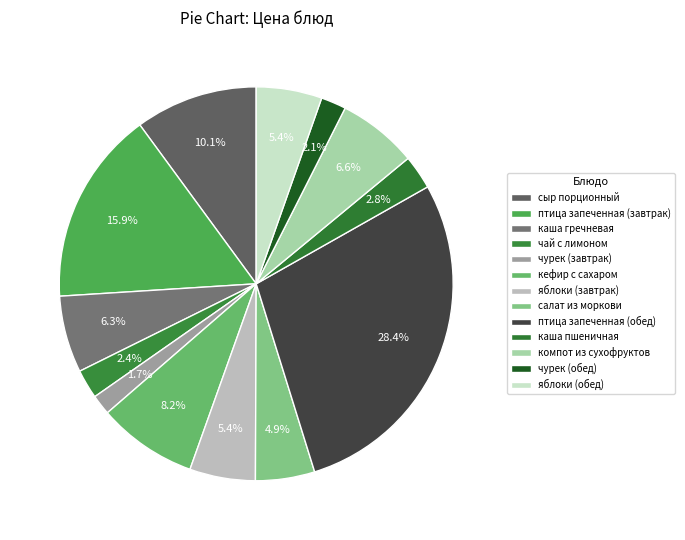

To the nearest percent, what is the combined percentage of компот из сухофруктов and яблоки (завтрак)?

12%